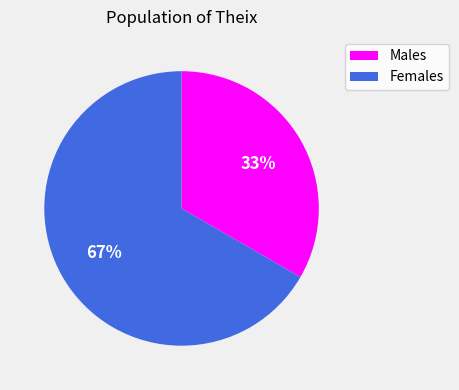

To the nearest percent, what percentage of the pie is Females?

67%